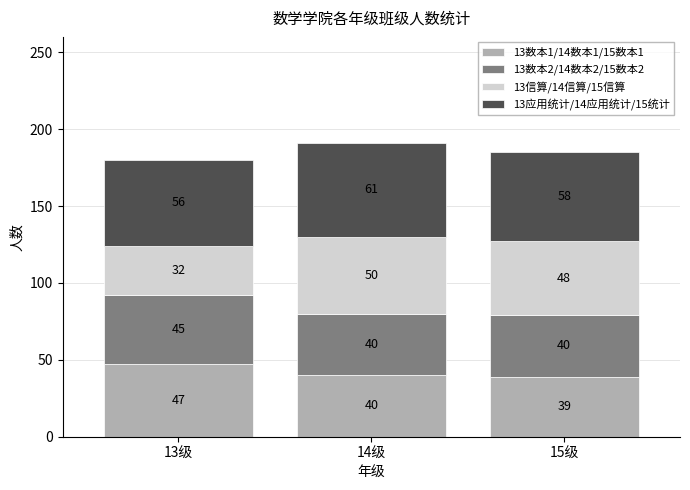

Is it true that 13数本1/14数本1/15数本1 equals 40 at 14级?

True